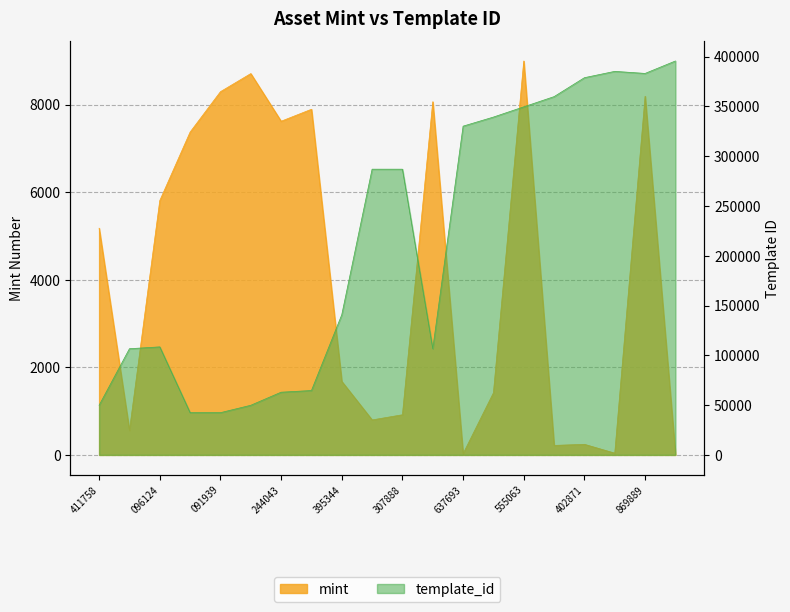

True or false: template_id has more than 0 interior local peaks.

True